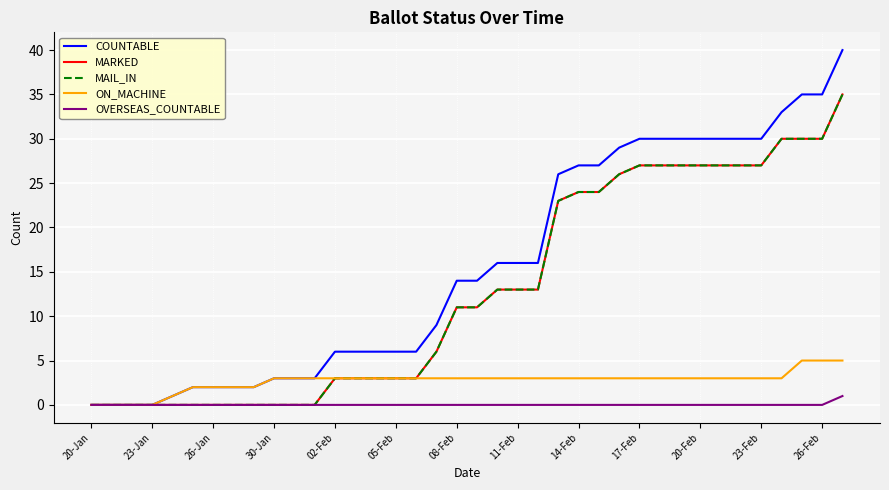

Reading left to right, extract all data points from this chart.

COUNTABLE: 0	0	0	0	1	2	2	2	2	3	3	3	6	6	6	6	6	9	14	14	16	16	16	26	27	27	29	30	30	30	30	30	30	30	33	35	35	40
MARKED: 0	0	0	0	0	0	0	0	0	0	0	0	3	3	3	3	3	6	11	11	13	13	13	23	24	24	26	27	27	27	27	27	27	27	30	30	30	35
MAIL_IN: 0	0	0	0	0	0	0	0	0	0	0	0	3	3	3	3	3	6	11	11	13	13	13	23	24	24	26	27	27	27	27	27	27	27	30	30	30	35
ON_MACHINE: 0	0	0	0	1	2	2	2	2	3	3	3	3	3	3	3	3	3	3	3	3	3	3	3	3	3	3	3	3	3	3	3	3	3	3	5	5	5
OVERSEAS_COUNTABLE: 0	0	0	0	0	0	0	0	0	0	0	0	0	0	0	0	0	0	0	0	0	0	0	0	0	0	0	0	0	0	0	0	0	0	0	0	0	1